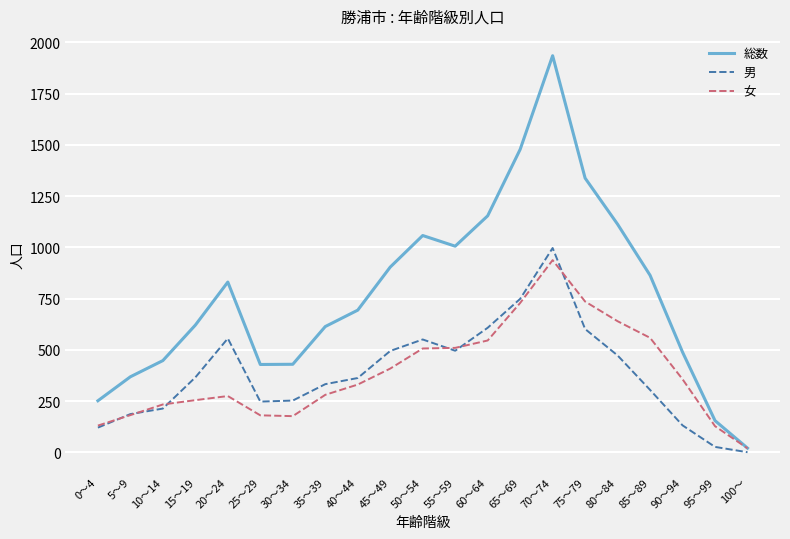

Does the chart have visible grid lines?

Yes